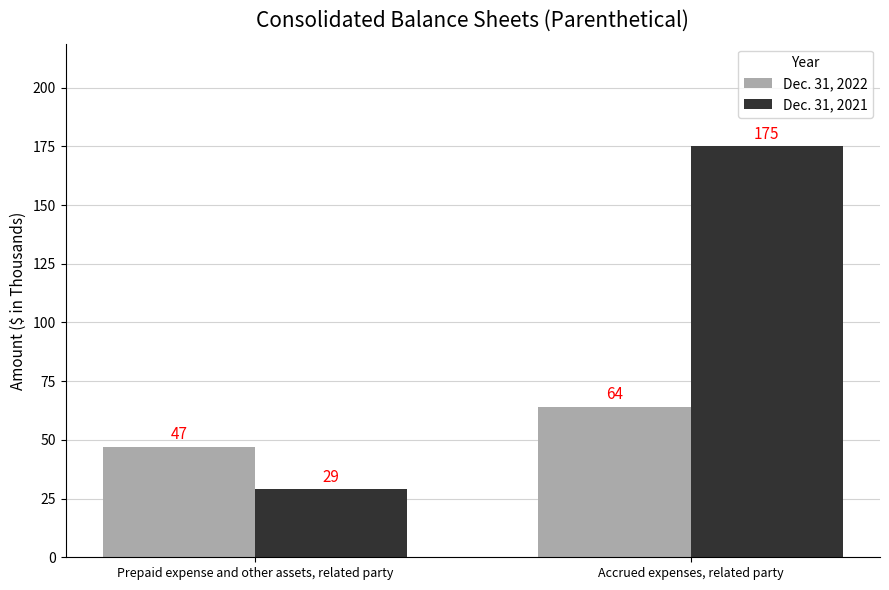

How many groups of bars are there?

2